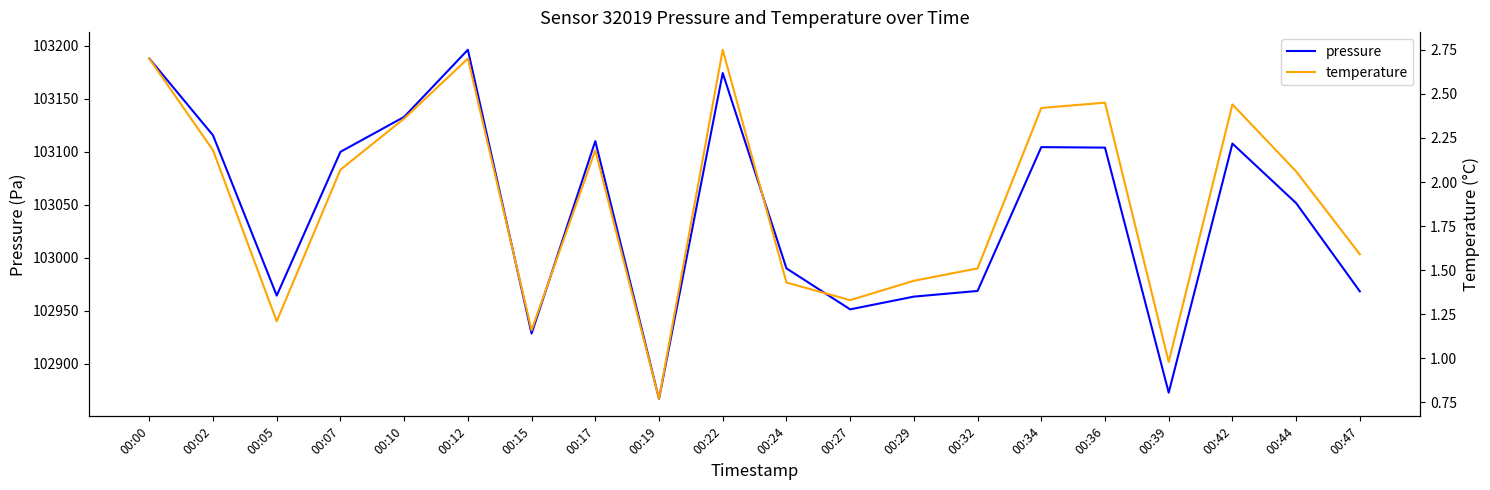

True or false: temperature and pressure cross at least once.

False